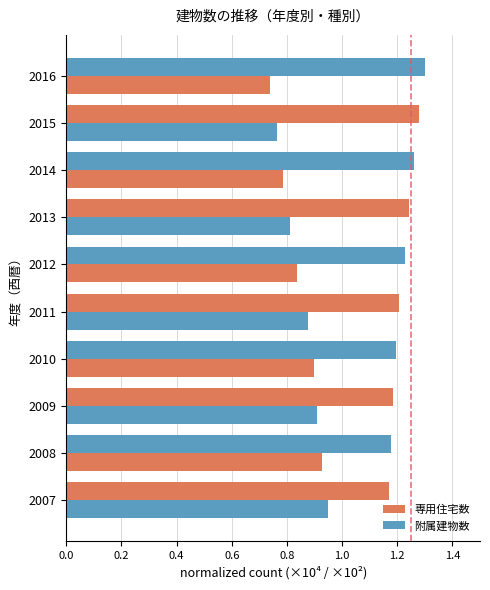

Count the number of data series in this chart.

2